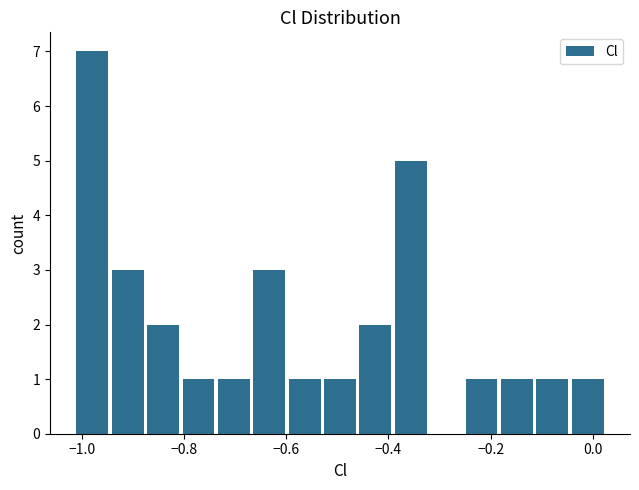

Read against the x-axis, roughly where is the centre of the tallest bar?

-0.98